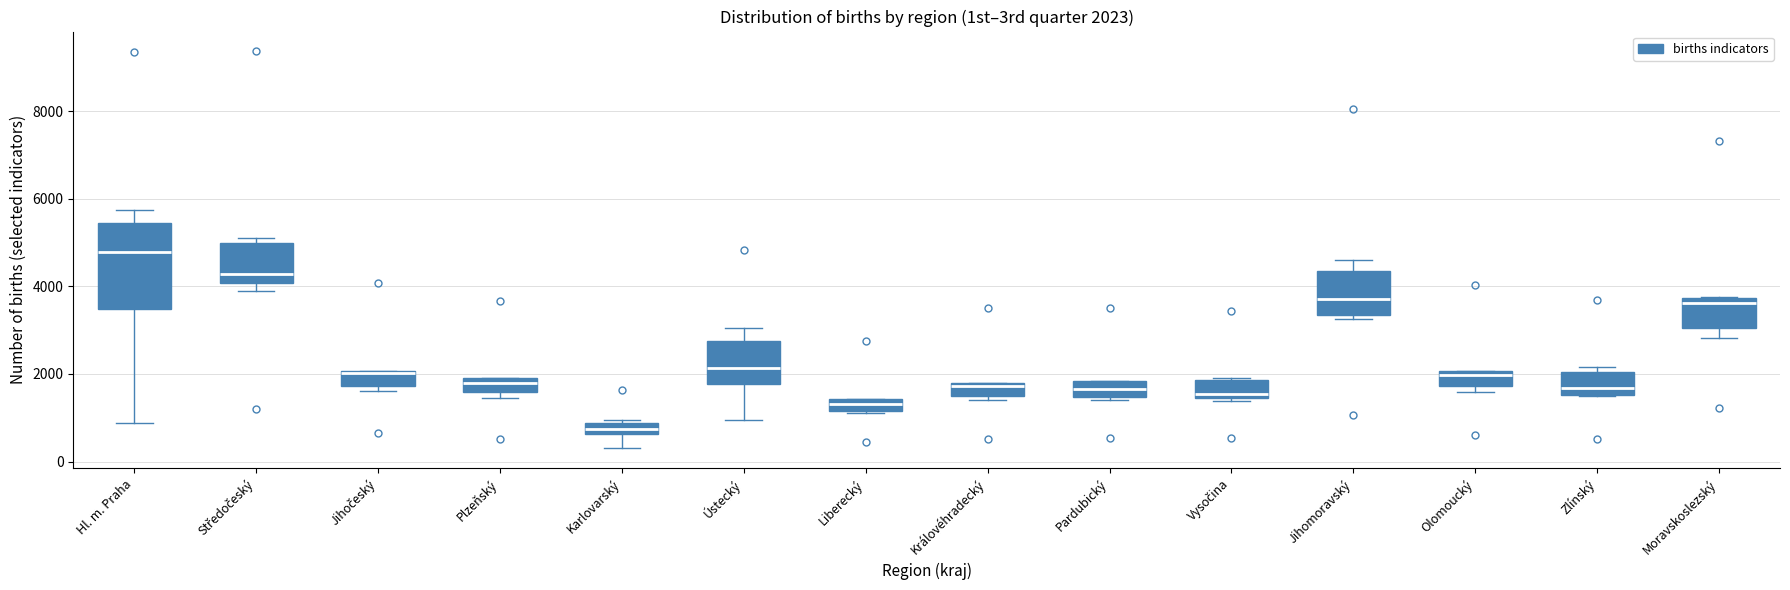

Which box has the highest median line?

Hl. m. Praha